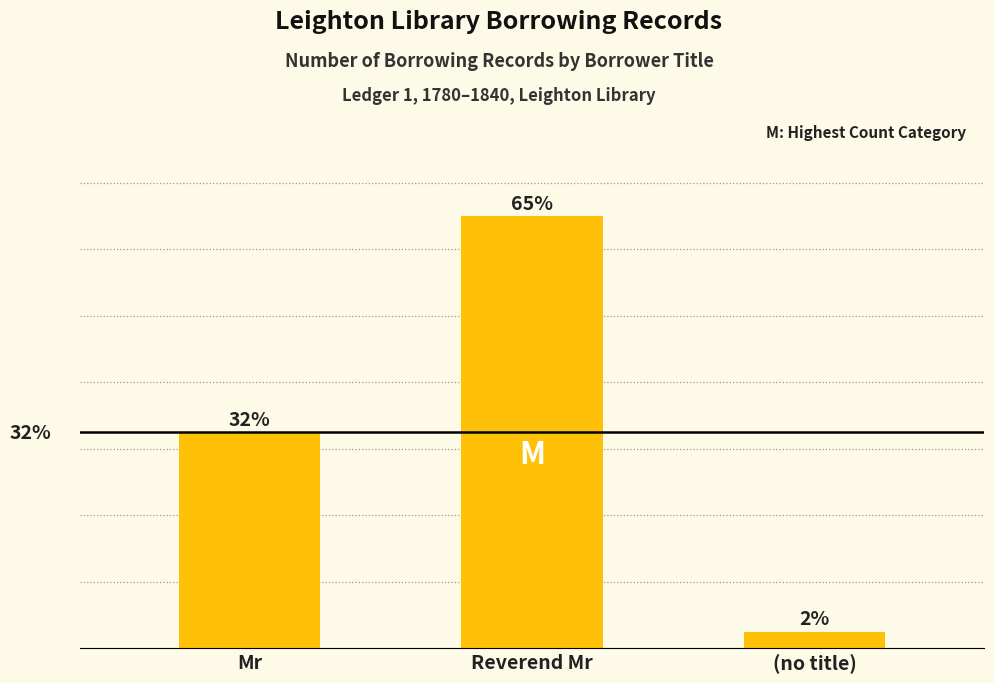

At which label is the value closest to 33?

Mr